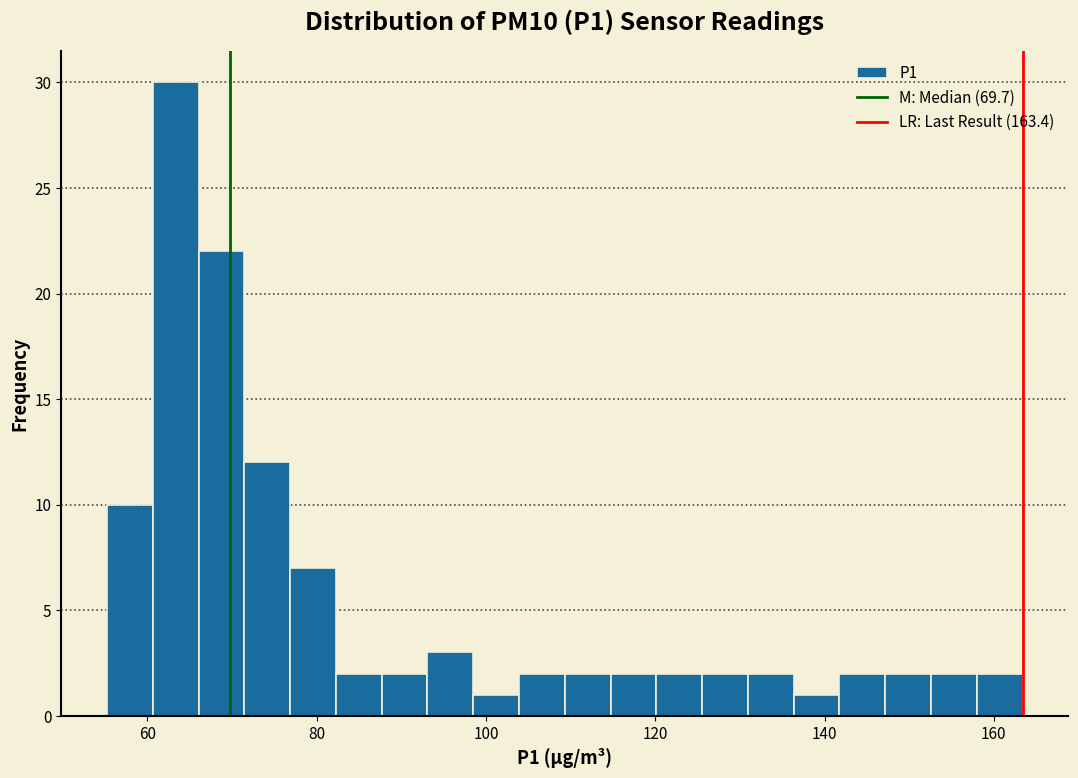

Read against the x-axis, roughly where is the centre of the tallest bar?

64